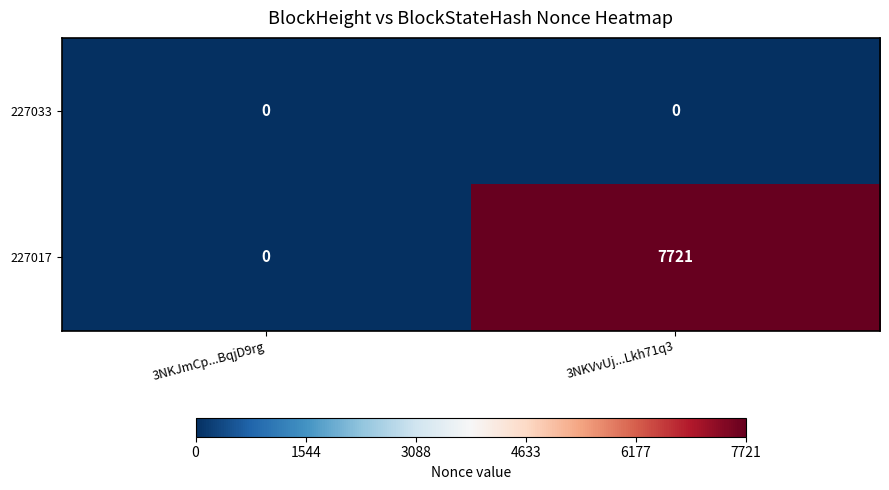

The 227017 series shows 4140 at 3NKJmCp...BqjD9rg. True or false?

False